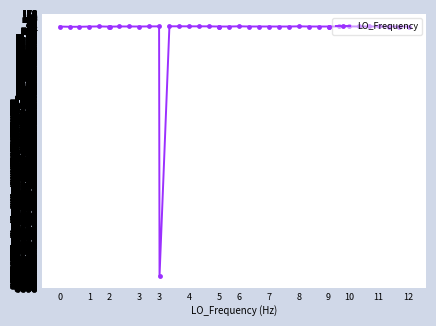

How many values are below 1?

6